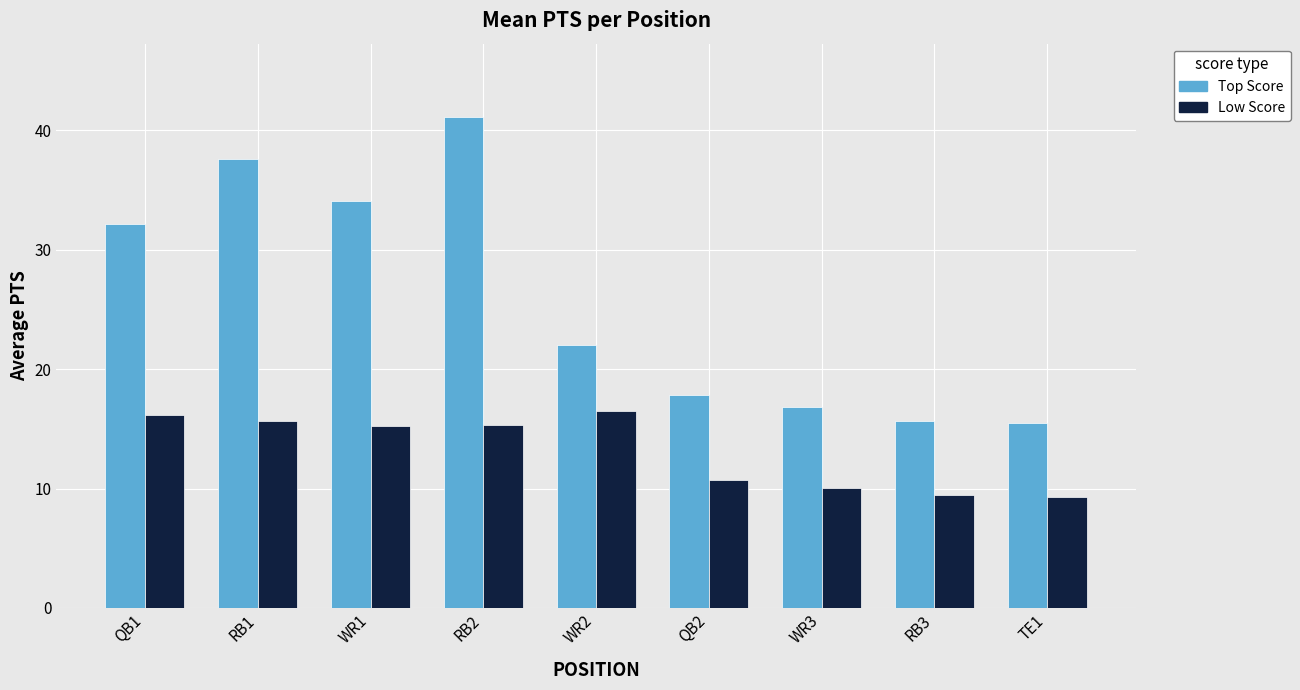

Rank the series at RB3 from highest to lowest value.

Top Score, Low Score